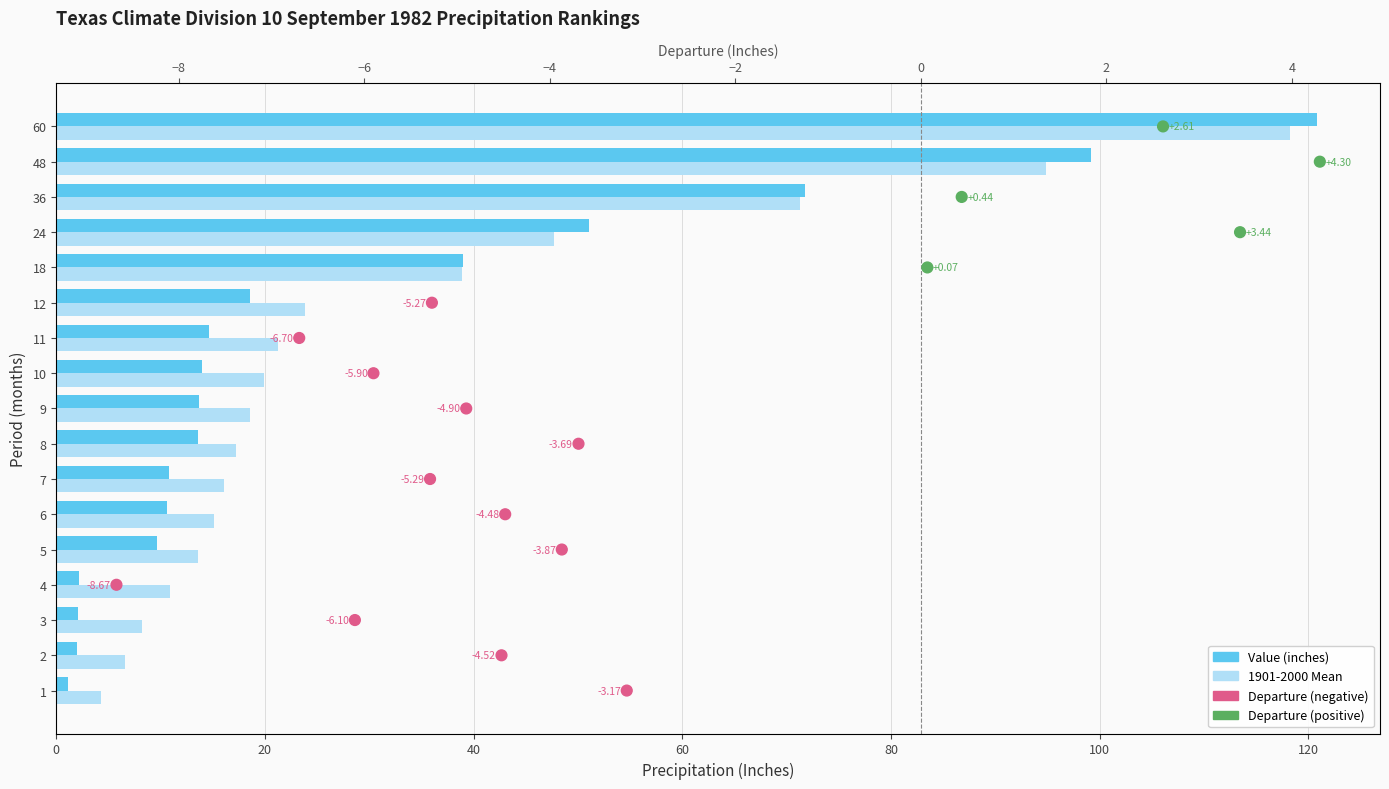

Which series reaches the minimum Y coordinate?

Departure